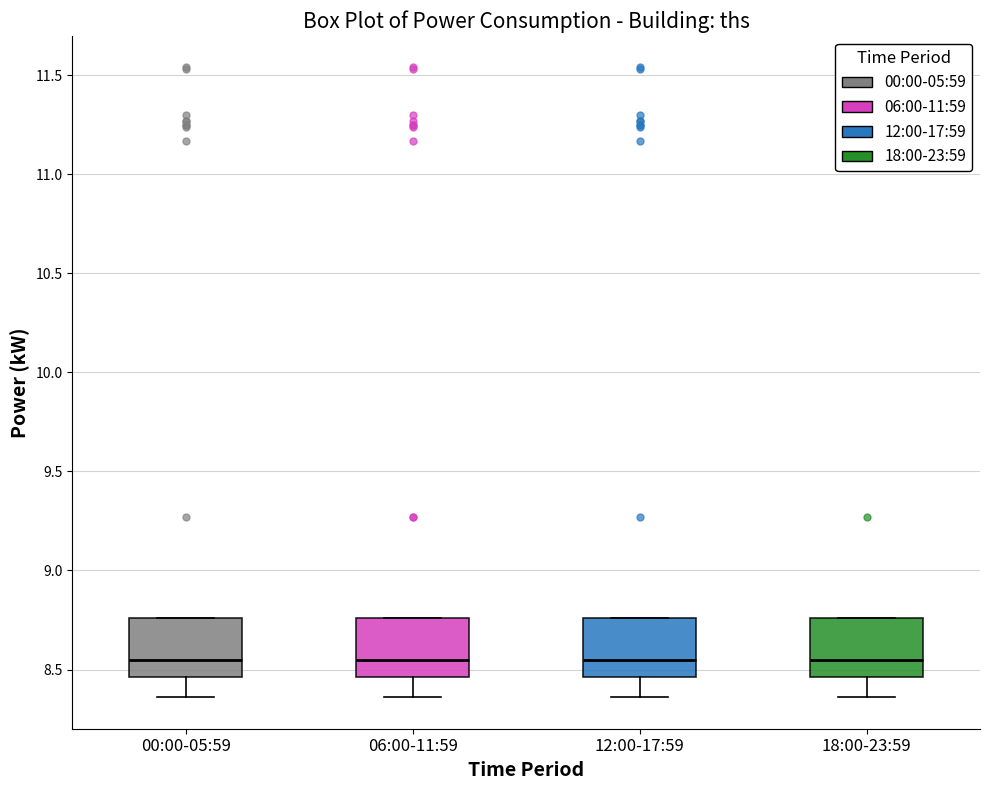

Reading left to right, read every box against the y-axis: the position of its median line, the range the box covers, and the ends of its whiskers. The values are not printed on the chart, so give them approximately, as read against the axis.

00:00-05:59: median 8.55, box 8.45 to 8.75, whiskers 8.35 to 8.75
06:00-11:59: median 8.55, box 8.45 to 8.75, whiskers 8.35 to 8.75
12:00-17:59: median 8.55, box 8.45 to 8.75, whiskers 8.35 to 8.75
18:00-23:59: median 8.55, box 8.45 to 8.75, whiskers 8.35 to 8.75